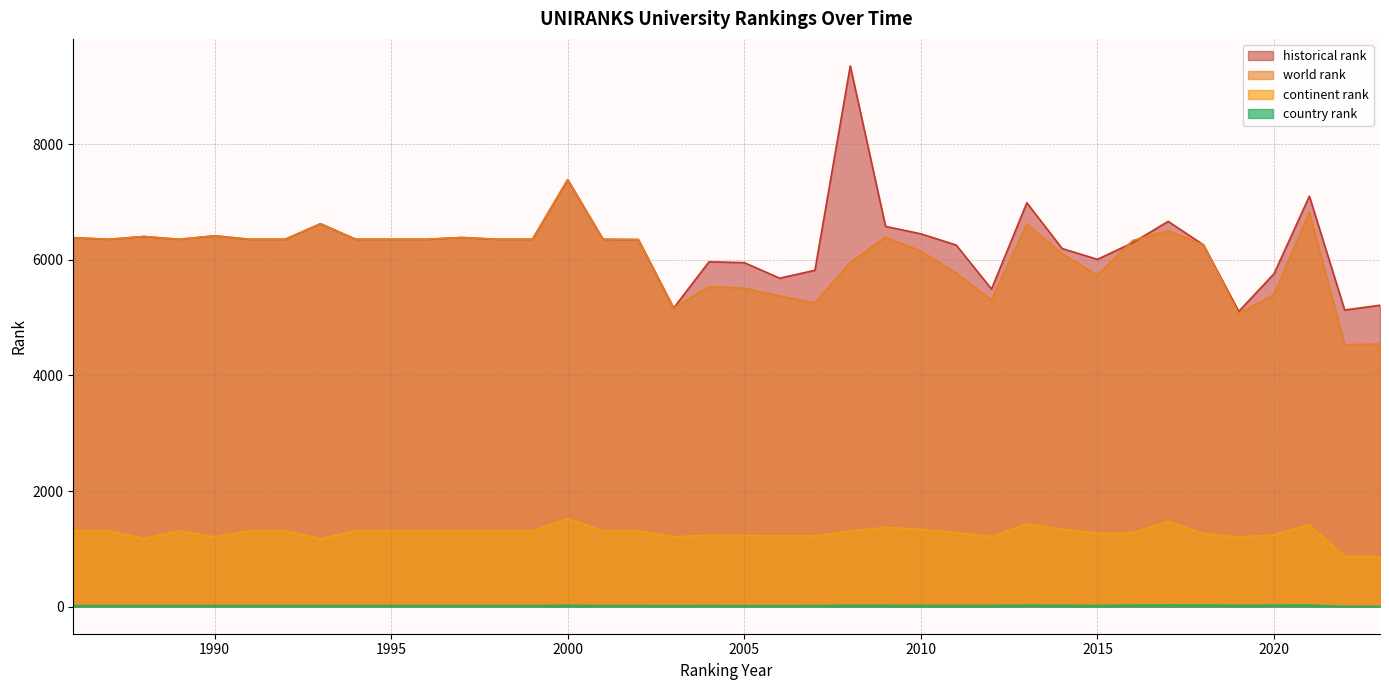

Reading left to right, extract all data points from this chart.

world rank: 1986=6381.0	1987=6353.0	1988=6401.0	1989=6353.0	1990=6413.0	1991=6353.0	1992=6353.0	1993=6622.0	1994=6353.0	1995=6353.0	1996=6353.0	1997=6384.0	1998=6353.0	1999=6353.0	2000=7384.0	2001=6353.0	2002=6348.0	2003=5165.0	2004=5534.0	2005=5508.0	2006=5372.0	2007=5255.0	2008=5953.0	2009=6389.0	2010=6148.0	2011=5766.0	2012=5302.0	2013=6620.0	2014=6100.0	2015=5735.0	2016=6333.0	2017=6500.0	2018=6260.0	2019=5066.0	2020=5397.0	2021=6822.0	2022=4530.0	2023=4542.0
continent rank: 1986=1312.0	1987=1311.0	1988=1181.0	1989=1311.0	1990=1207.0	1991=1311.0	1992=1311.0	1993=1177.0	1994=1311.0	1995=1311.0	1996=1311.0	1997=1314.0	1998=1311.0	1999=1311.0	2000=1520.0	2001=1311.0	2002=1309.0	2003=1210.0	2004=1233.0	2005=1231.0	2006=1223.0	2007=1222.0	2008=1306.0	2009=1371.0	2010=1337.0	2011=1280.0	2012=1212.0	2013=1429.0	2014=1337.0	2015=1272.0	2016=1277.0	2017=1473.0	2018=1263.0	2019=1203.0	2020=1241.0	2021=1415.0	2022=869.0	2023=866.0
country rank: 1986=19.0	1987=19.0	1988=19.0	1989=19.0	1990=19.0	1991=19.0	1992=19.0	1993=19.0	1994=19.0	1995=19.0	1996=19.0	1997=19.0	1998=19.0	1999=19.0	2000=23.0	2001=19.0	2002=19.0	2003=18.0	2004=19.0	2005=18.0	2006=18.0	2007=19.0	2008=23.0	2009=22.0	2010=21.0	2011=21.0	2012=21.0	2013=25.0	2014=23.0	2015=20.0	2016=26.0	2017=29.0	2018=27.0	2019=23.0	2020=25.0	2021=28.0	2022=5.0	2023=6.0
historical rank: 1986=6381.0	1987=6353.0	1988=6401.0	1989=6353.0	1990=6413.0	1991=6353.0	1992=6353.0	1993=6622.0	1994=6353.0	1995=6353.0	1996=6353.0	1997=6384.0	1998=6353.0	1999=6353.0	2000=7384.0	2001=6353.0	2002=6348.0	2003=5165.0	2004=5964.0	2005=5949.5	2006=5680.5	2007=5817.5	2008=9351.0	2009=6576.0	2010=6447.5	2011=6253.5	2012=5492.5	2013=6984.0	2014=6193.0	2015=6006.5	2016=6294.5	2017=6663.0	2018=6258.0	2019=5106.0	2020=5758.0	2021=7099.0	2022=5130.0	2023=5213.0